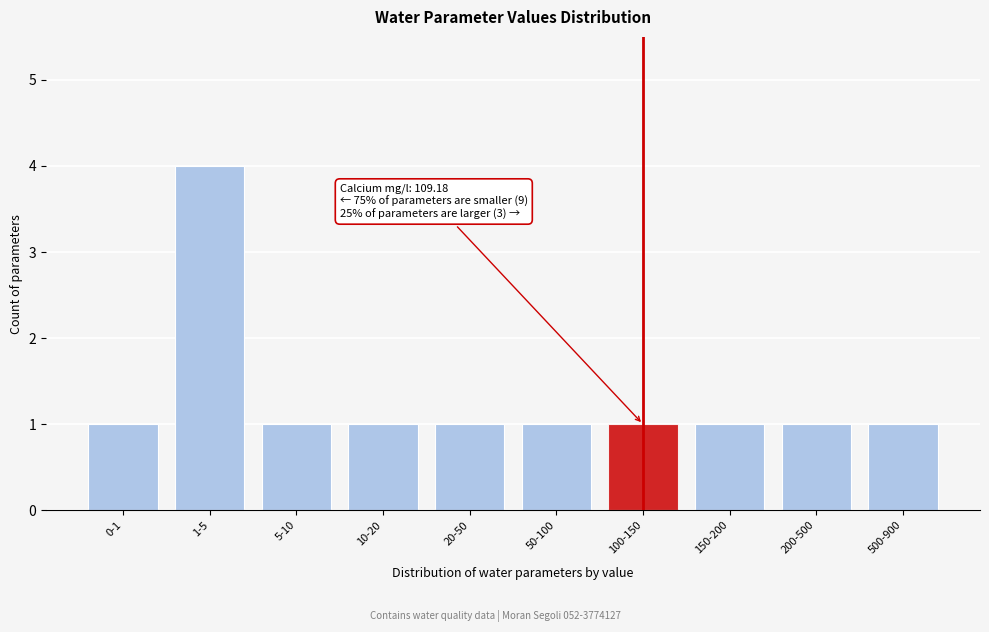

Reading right to left, list all the values displayed in this chart.

1	1	1	1	1	1	1	1	4	1